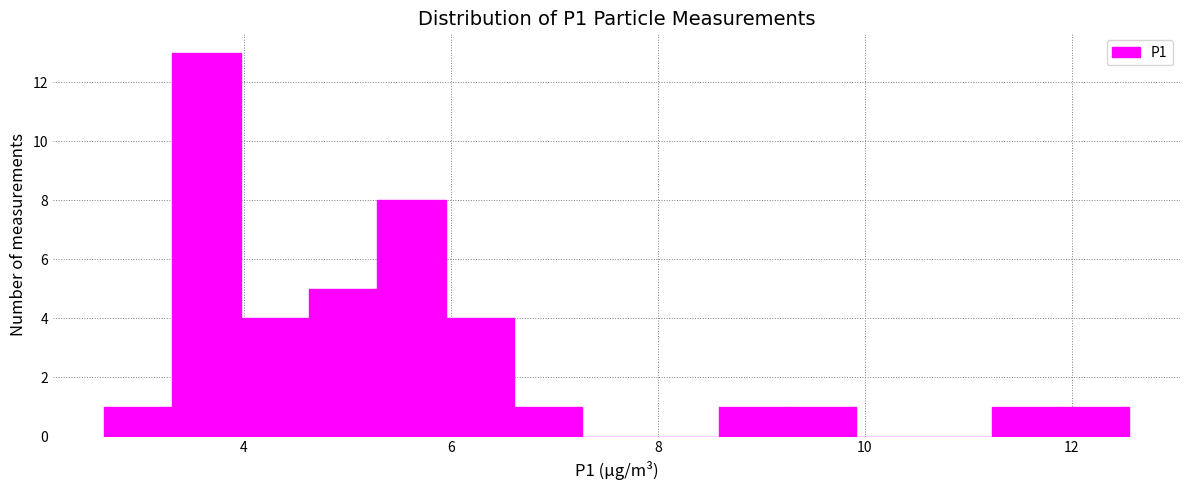

Read against the x-axis, roughly where is the centre of the tallest bar?

3.6